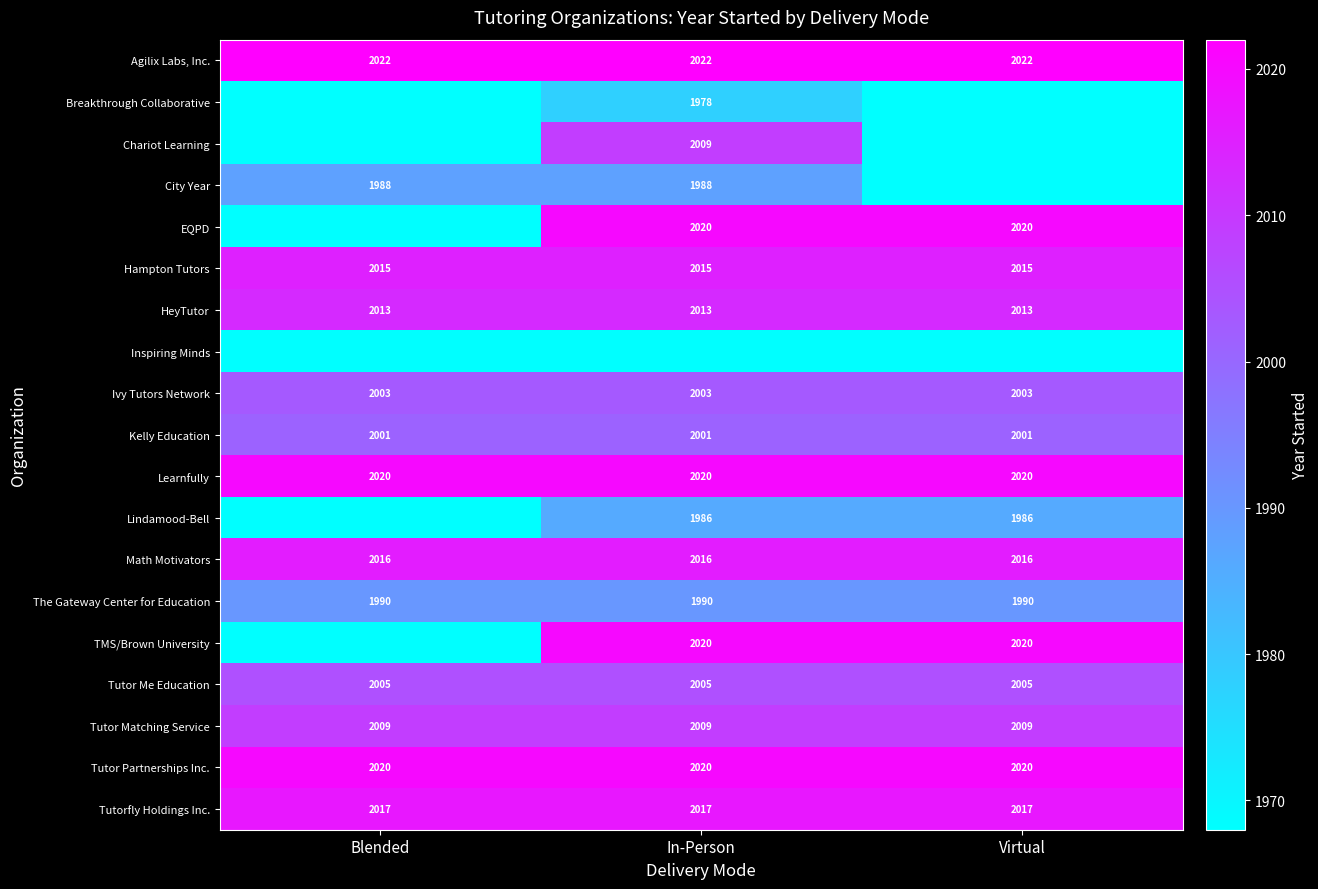

What is the sum of the Math Motivators values at In-Person and Blended?

4032